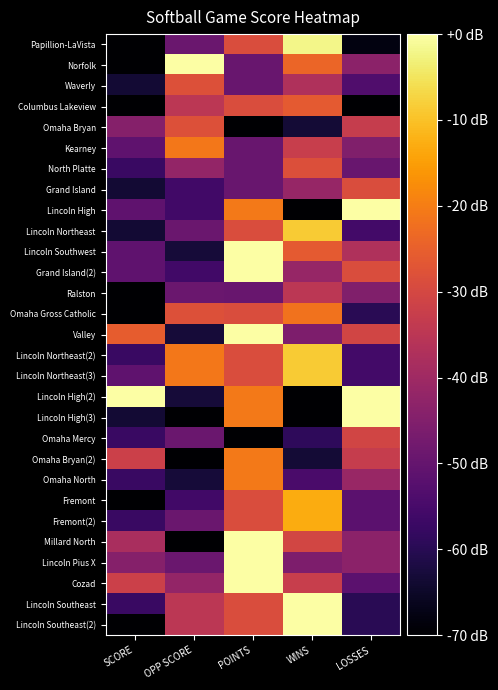

Between POINTS and LOSSES, which series saw the biggest shift?

Cozad